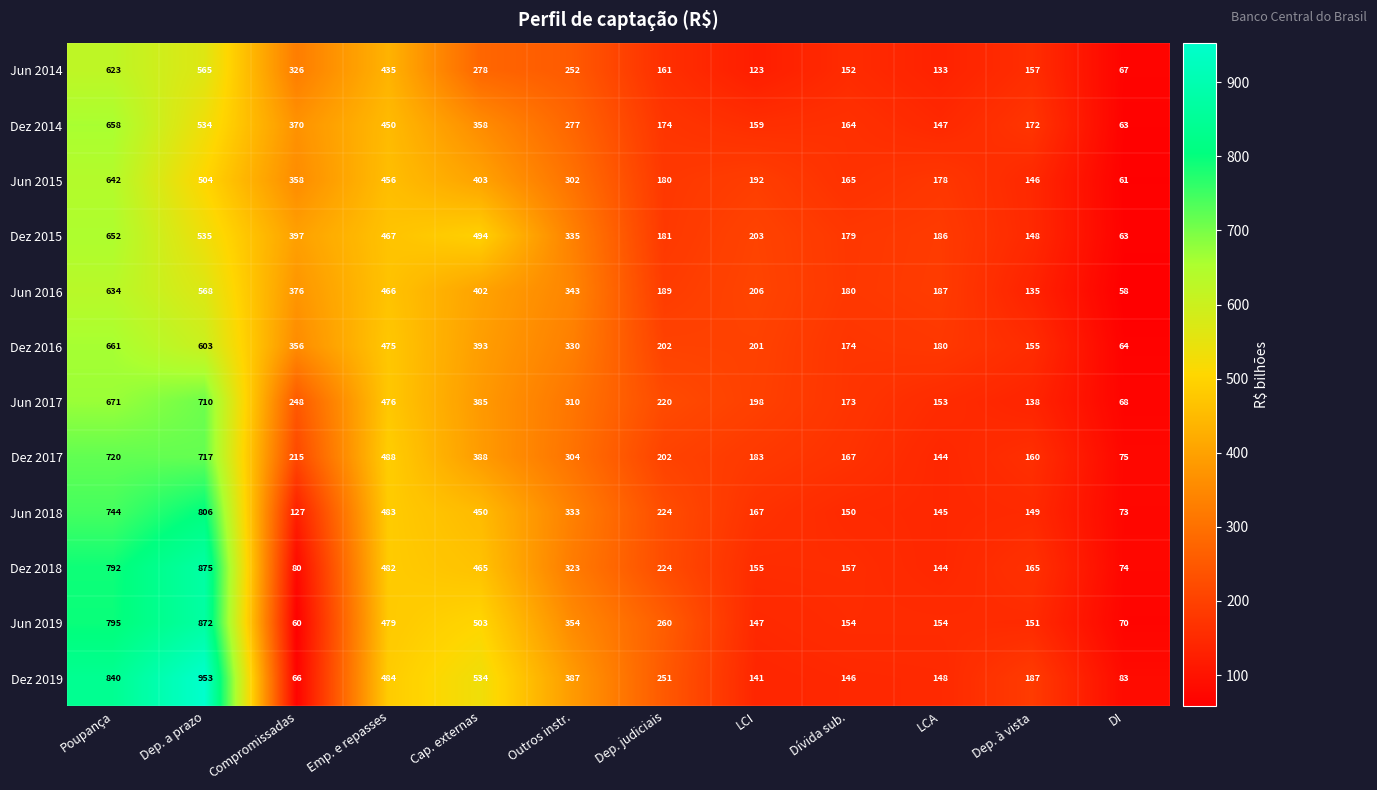

Which category has the highest value in the Jun 2019 series?

Dep. a prazo